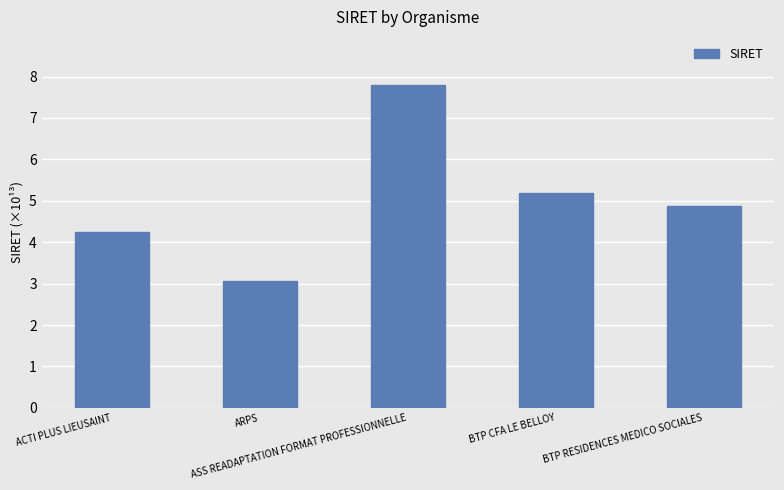

Reading left to right, what are all the values shown in this chart?

4.2	3.1	7.8	5.2	4.9